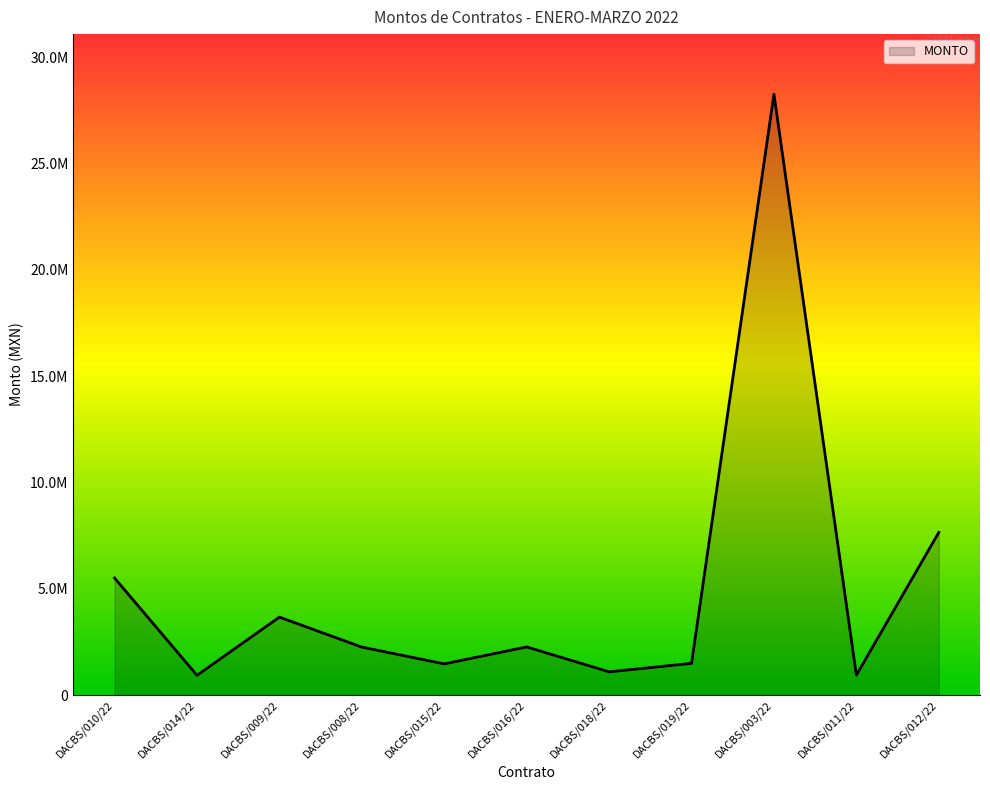

What is the difference between the values at DACBS/012/22 and DACBS/003/22?

20604213.0